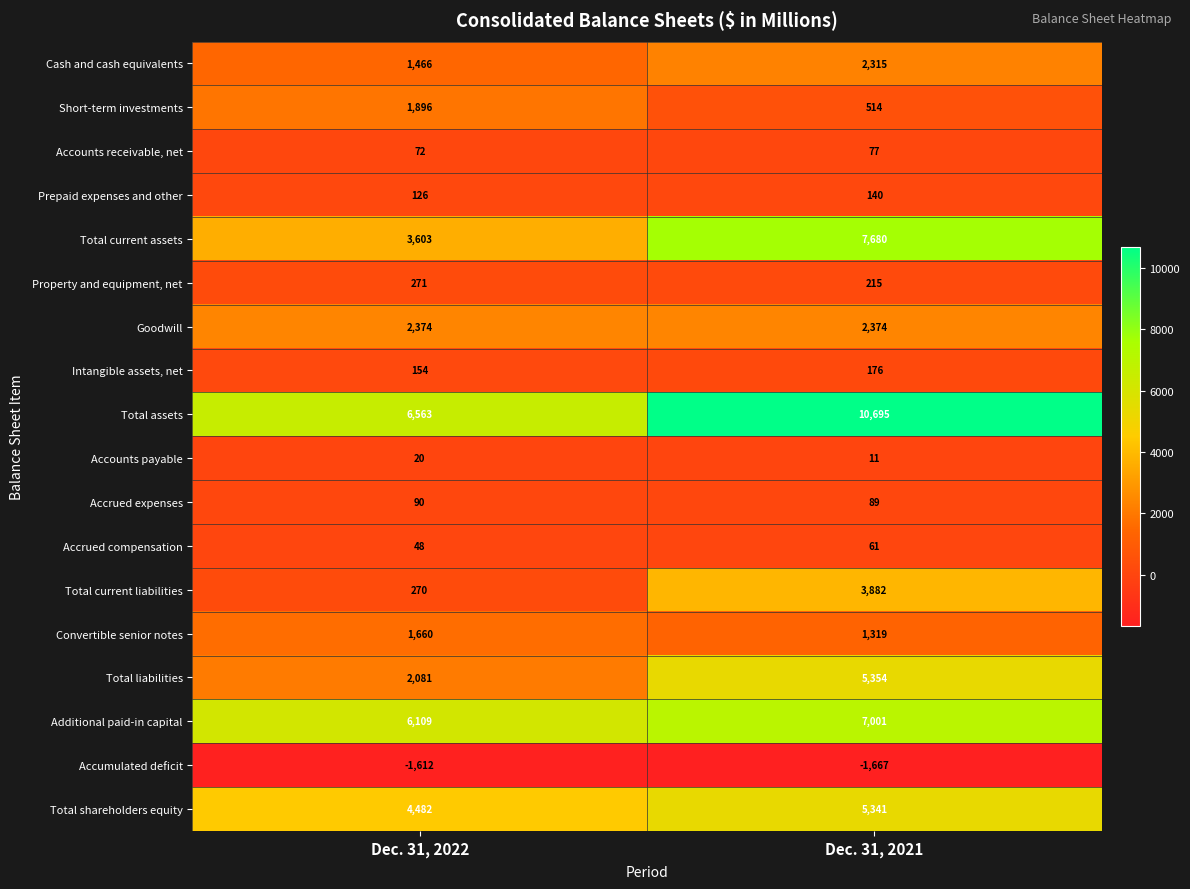

Which series has the largest range (max minus min)?

Total assets